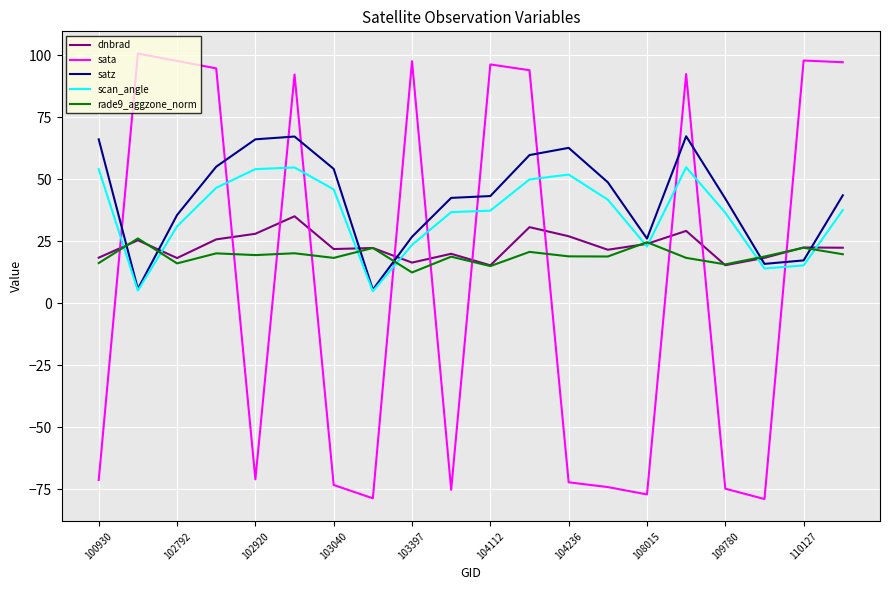

What is the highest value of the rade9_aggzone_norm series?

26.1